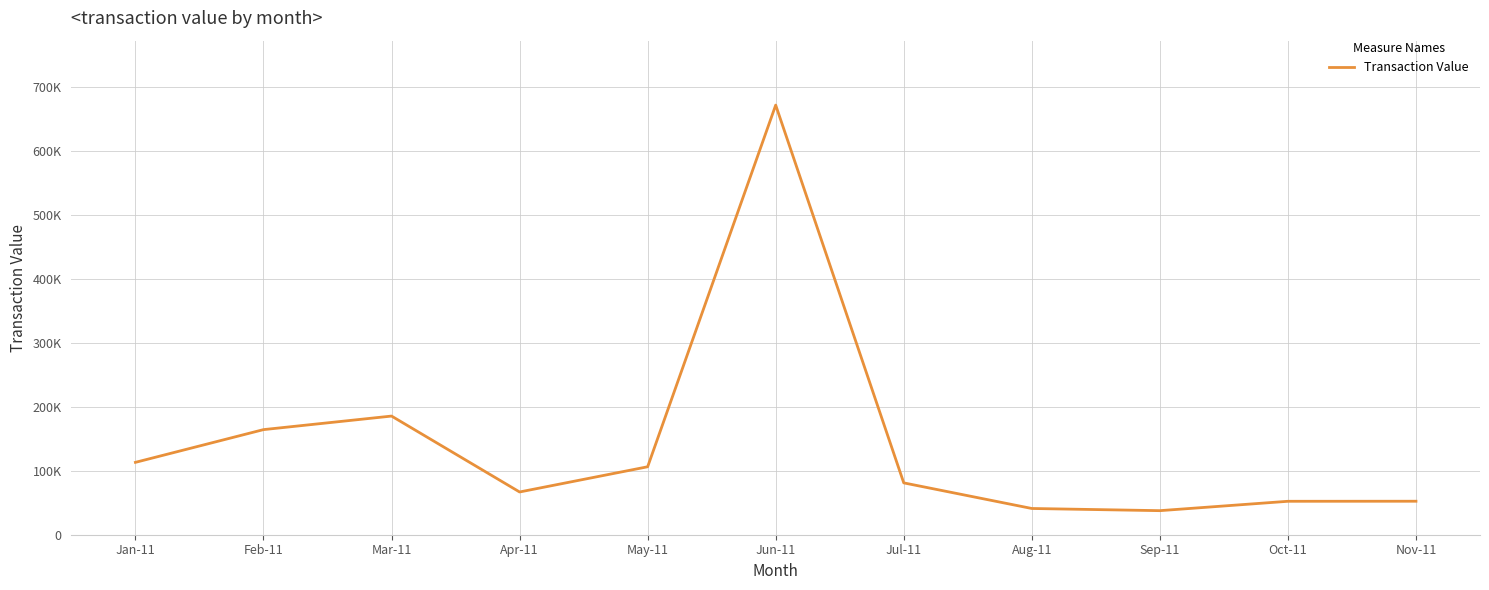

At which label is the value closest to 354495?

Mar-11